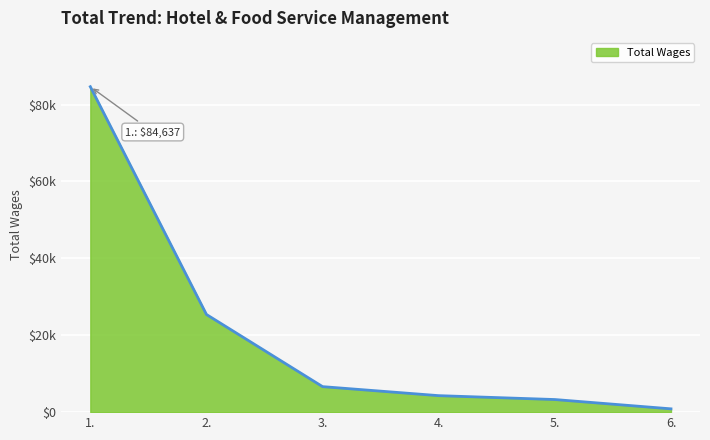

What is the value of the 4th point from the left?

4288